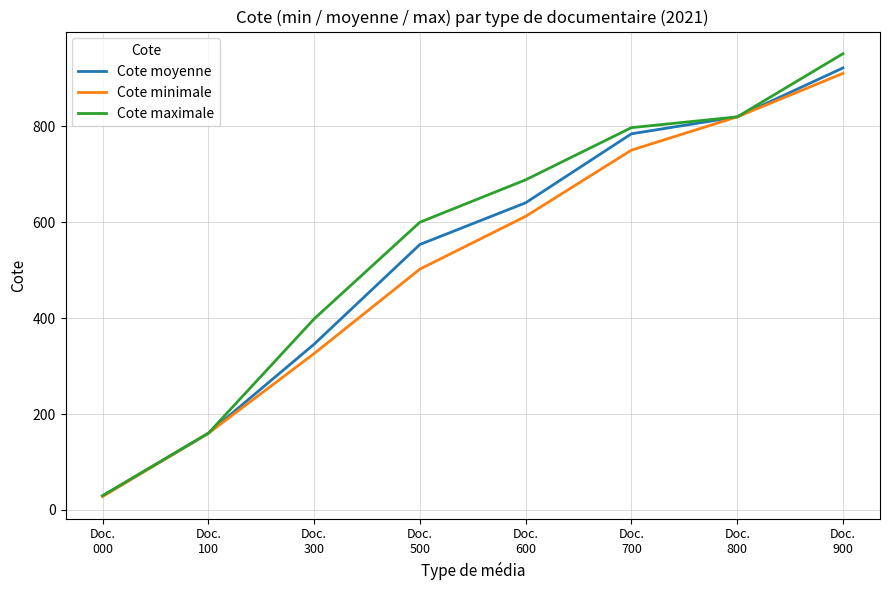

What is the sum of all Cote moyenne values?

4252.8